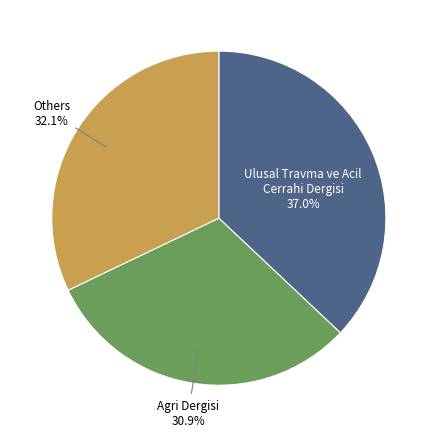

Does any single category account for the majority?

No